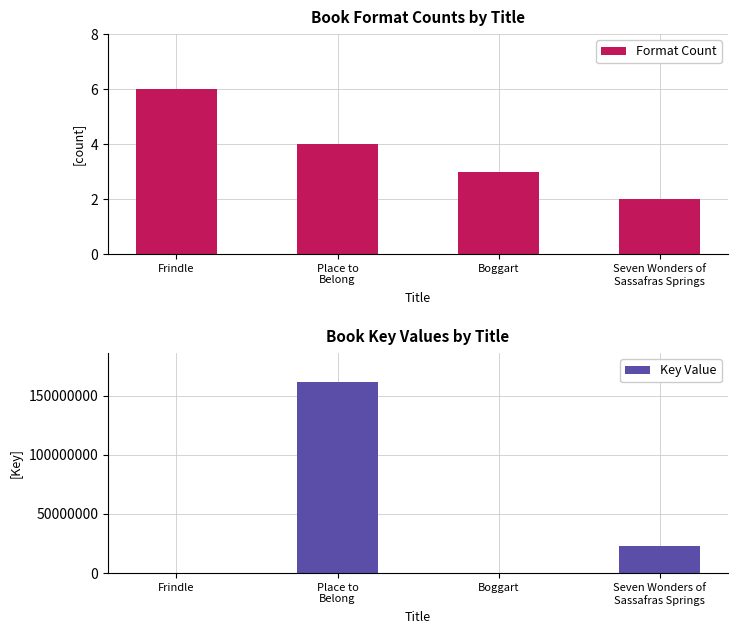

The value of Key Value at Boggart is 2321. True or false?

False